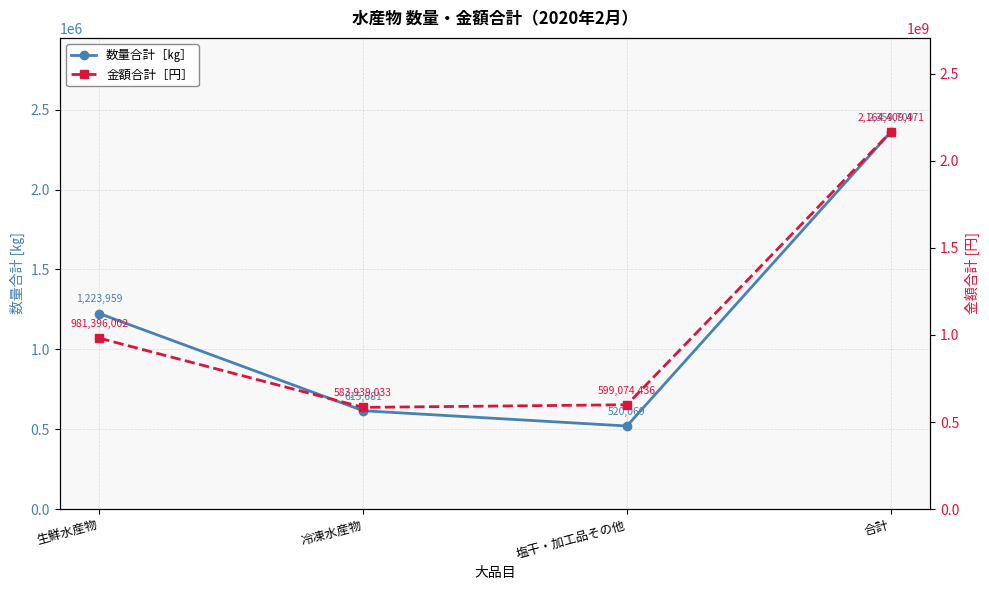

What is the average value of the 数量合計［㎏］ series?

1179854